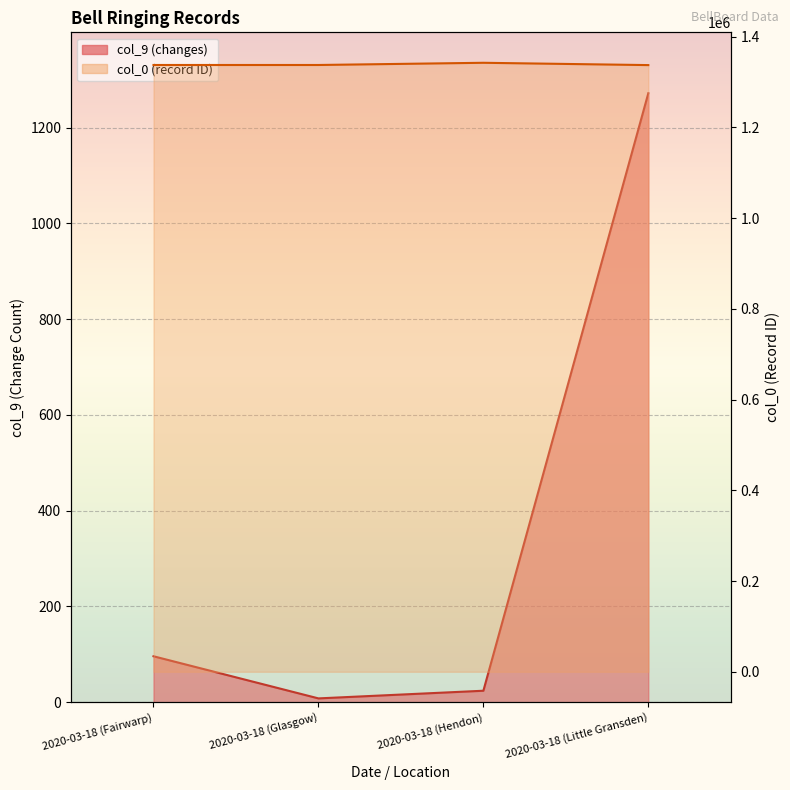

True or false: col_0 and col_9 intersect in this chart.

False